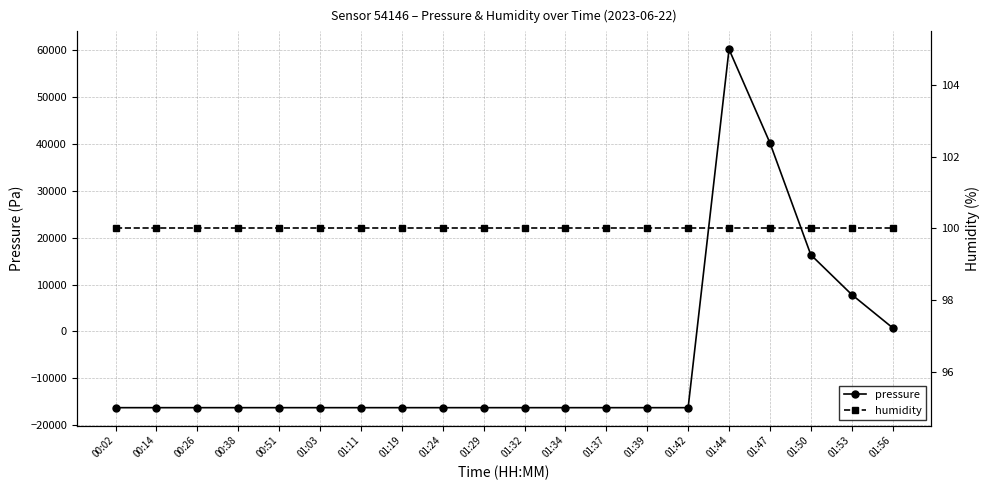

What is the lowest value of the pressure series?

-16276.5